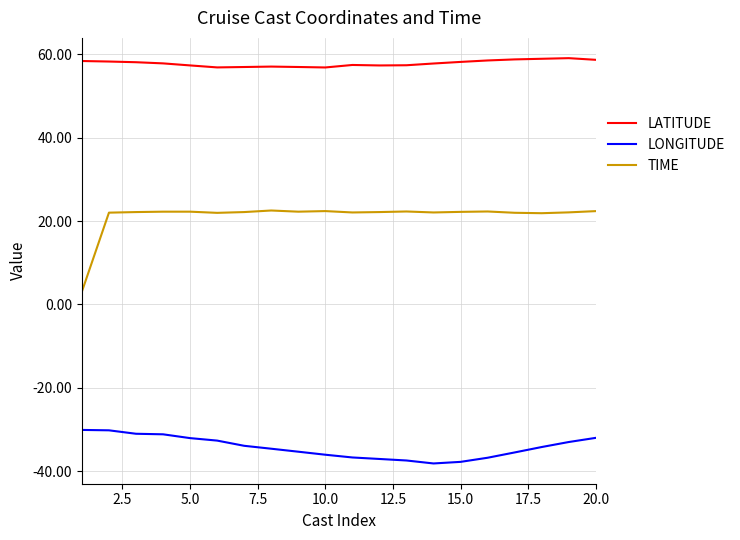

Which series has the largest total across all categories?

LATITUDE